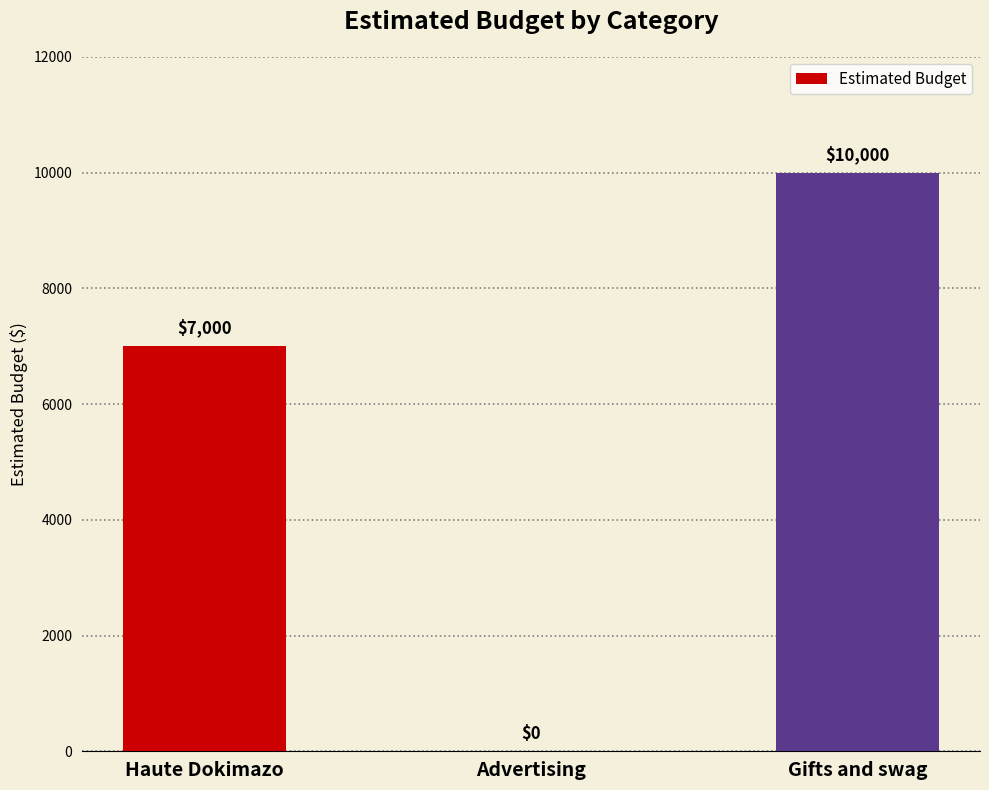

How many distinct data groups are displayed?

1